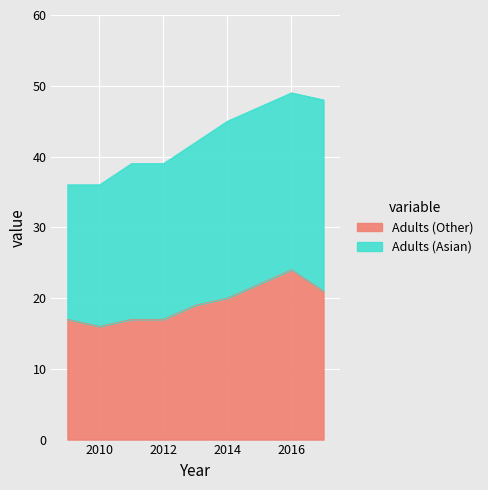

True or false: the data has more than 2 interior local peaks.

False